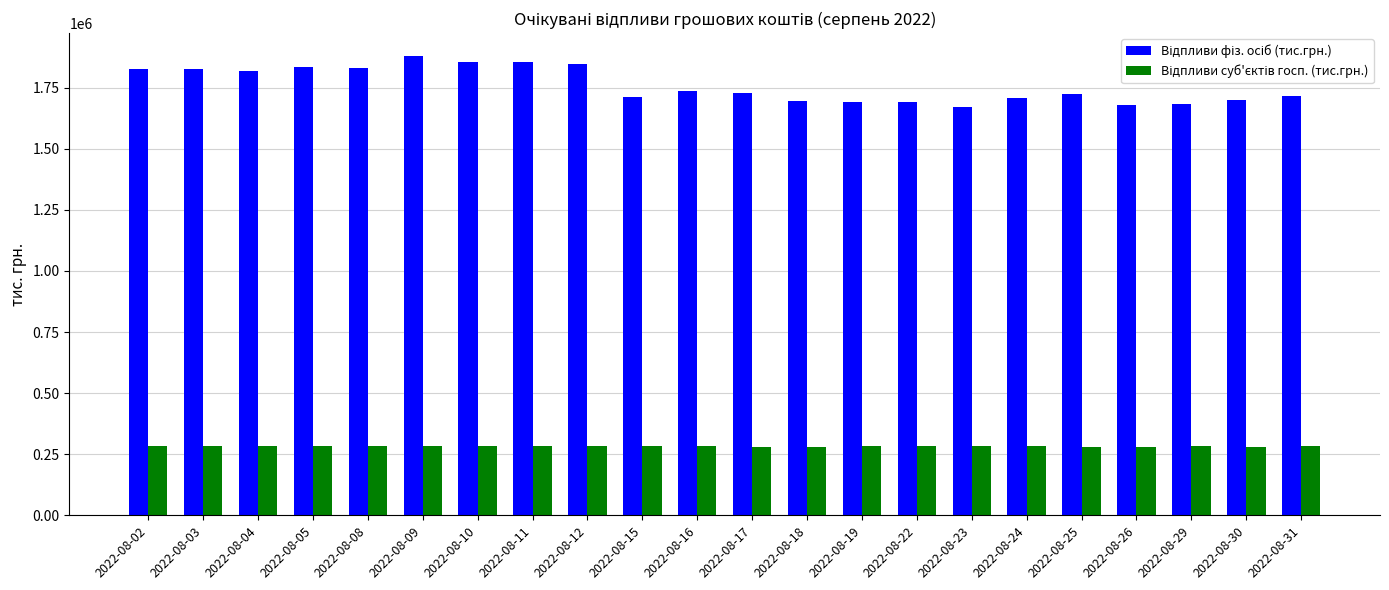

What is the total value across all series at 2022-08-16?

2018767